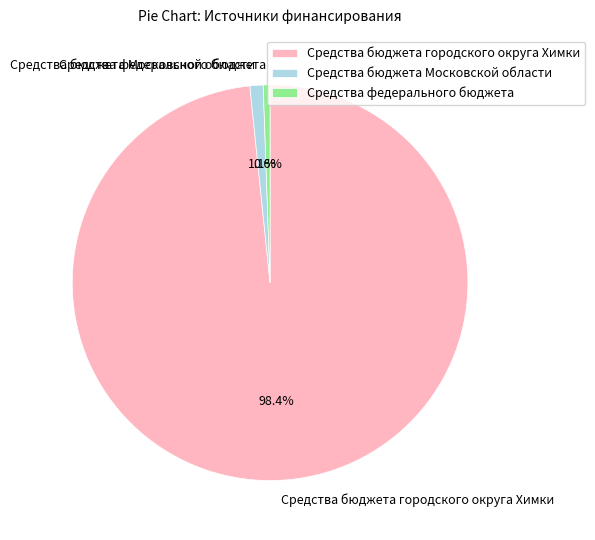

To the nearest percent, what portion does Средства бюджета городского округа Химки represent?

98%